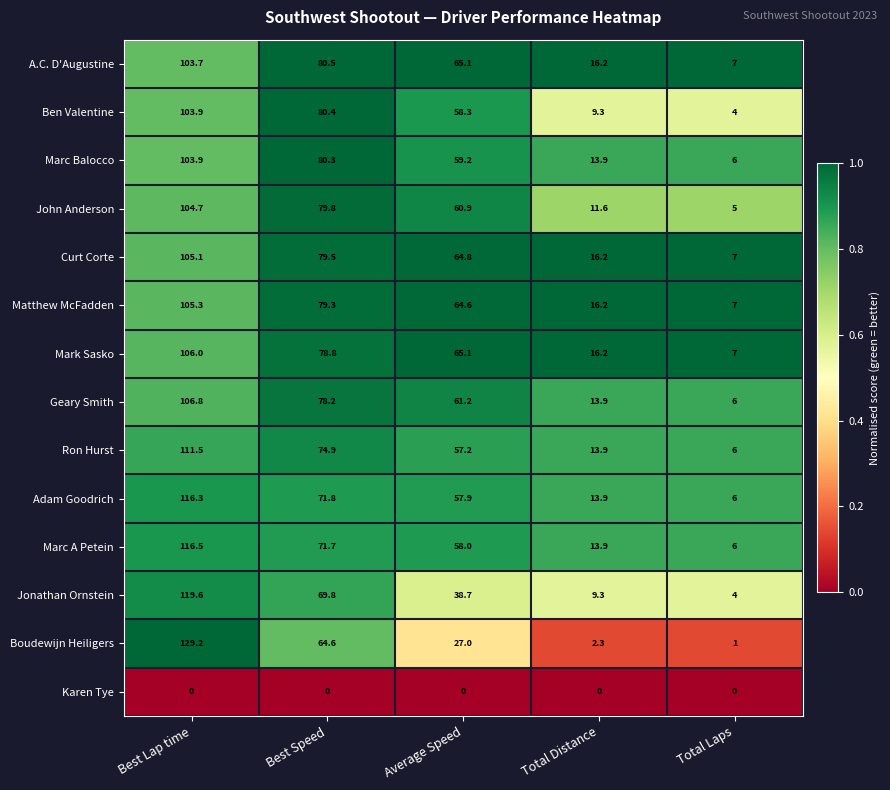

At how many categories does at least one series exceed 0?

5